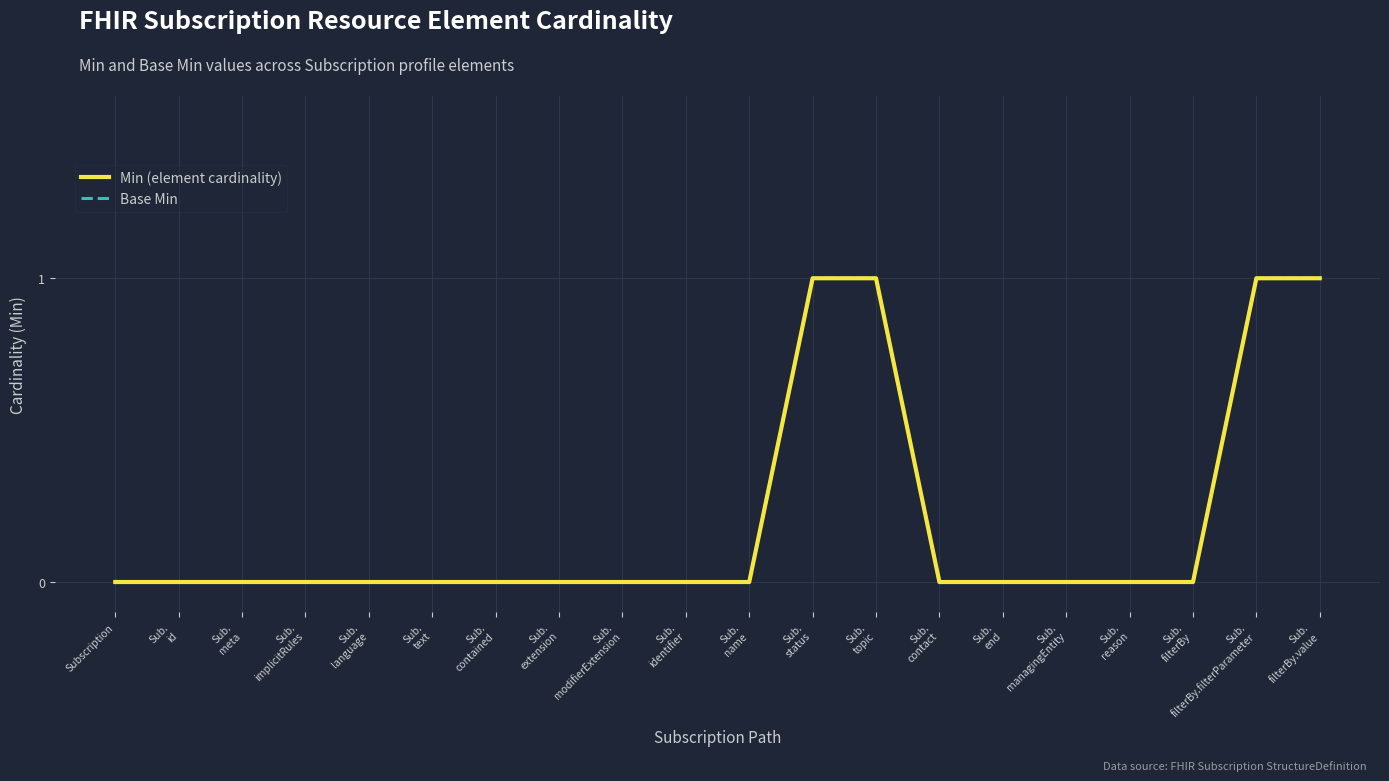

Is it true that Base Min equals -1 at Sub.
name?

False